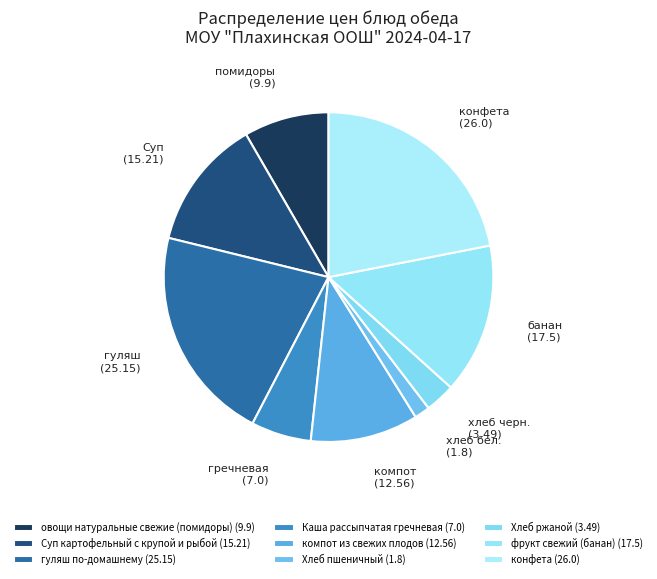

To the nearest percent, what is the combined percentage of фрукт свежий (банан) and гуляш по-домашнему?

36%